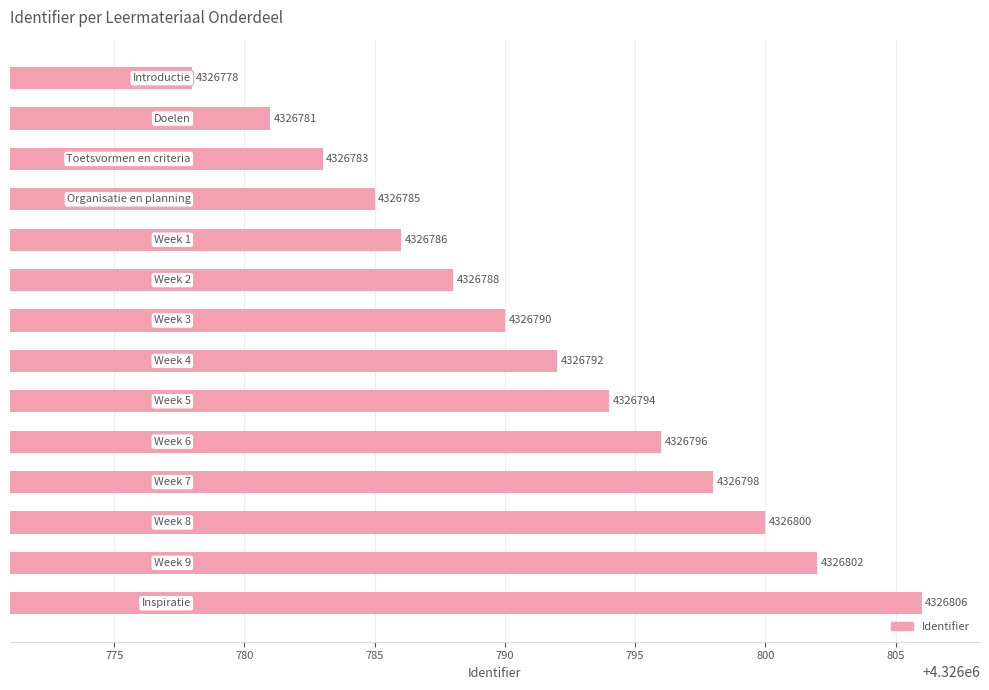

What is the difference between the maximum and minimum values?

28